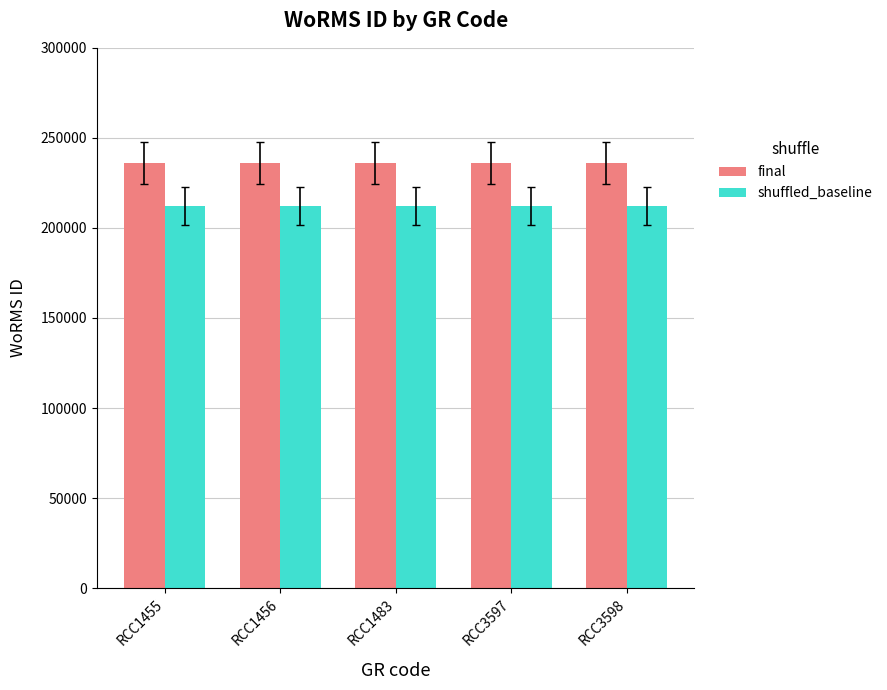

The value of final at RCC3598 is 99593.9. True or false?

False